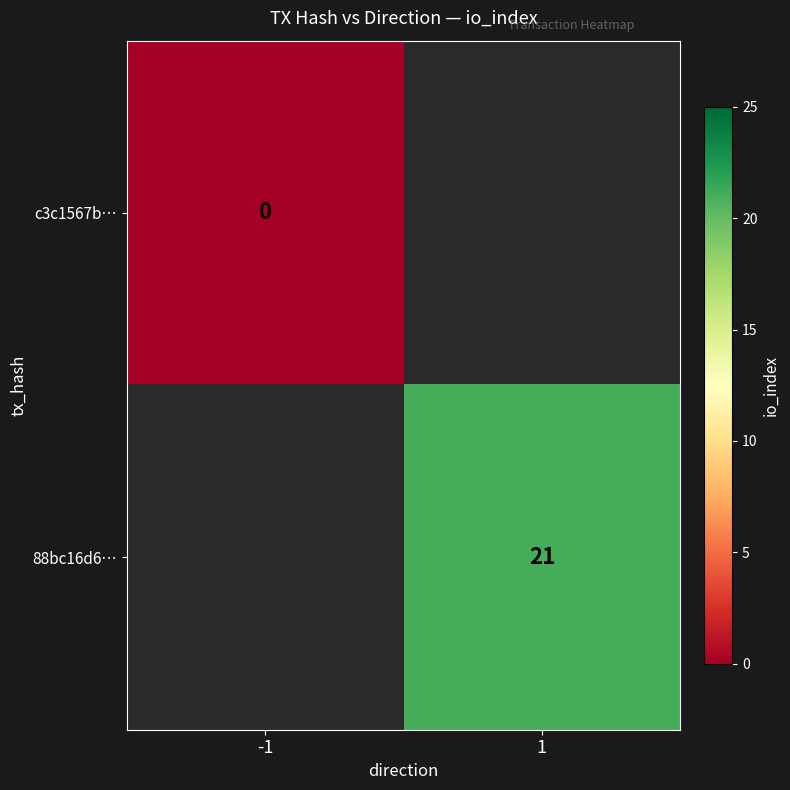

At which category does the chart reach its minimum across all series?

-1